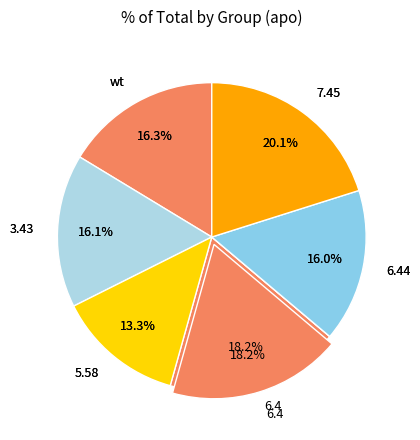

Does 6.44 represent more than half of the total?

No